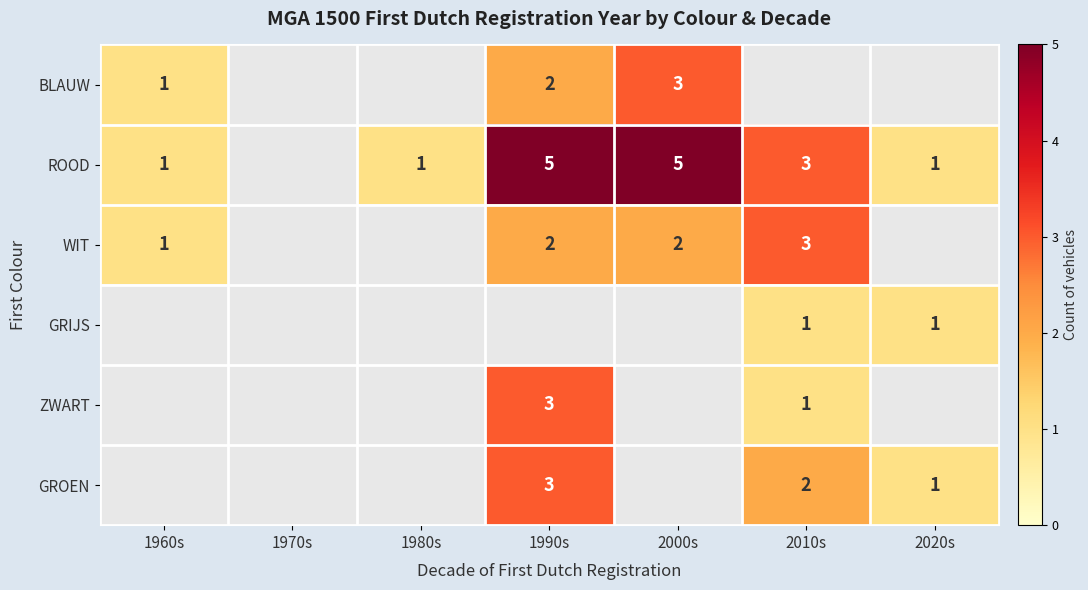

How many data points does each series have?

7